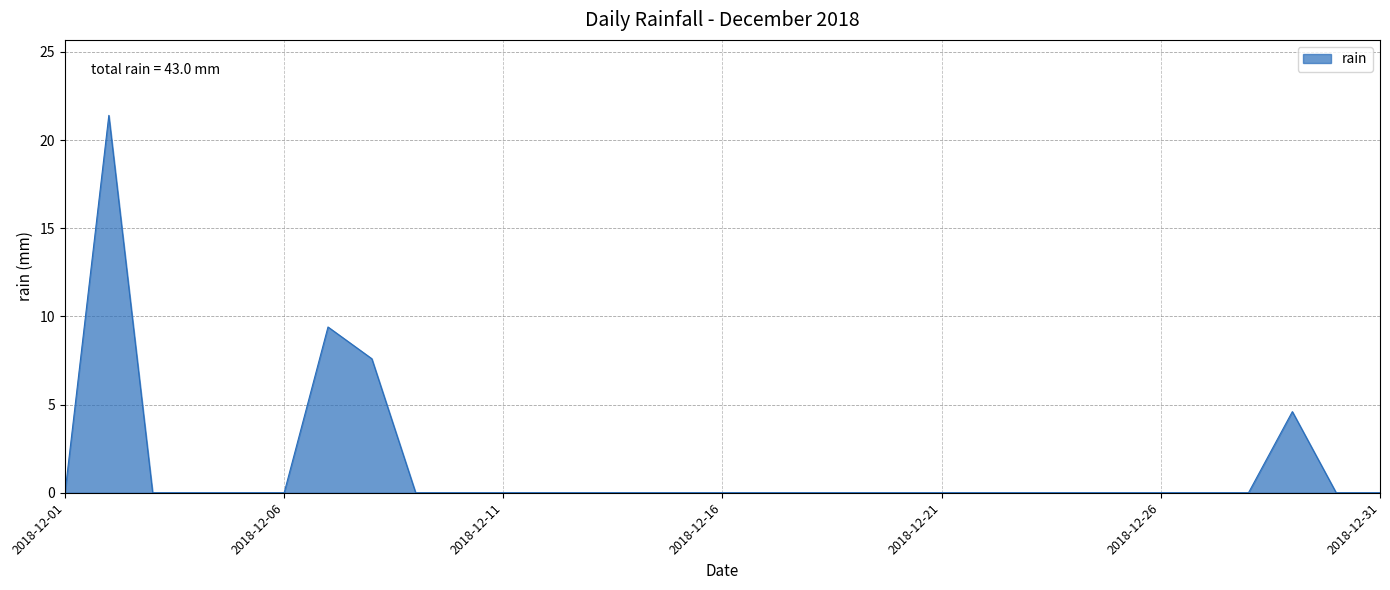

What is the difference between the maximum and minimum values?

21.4